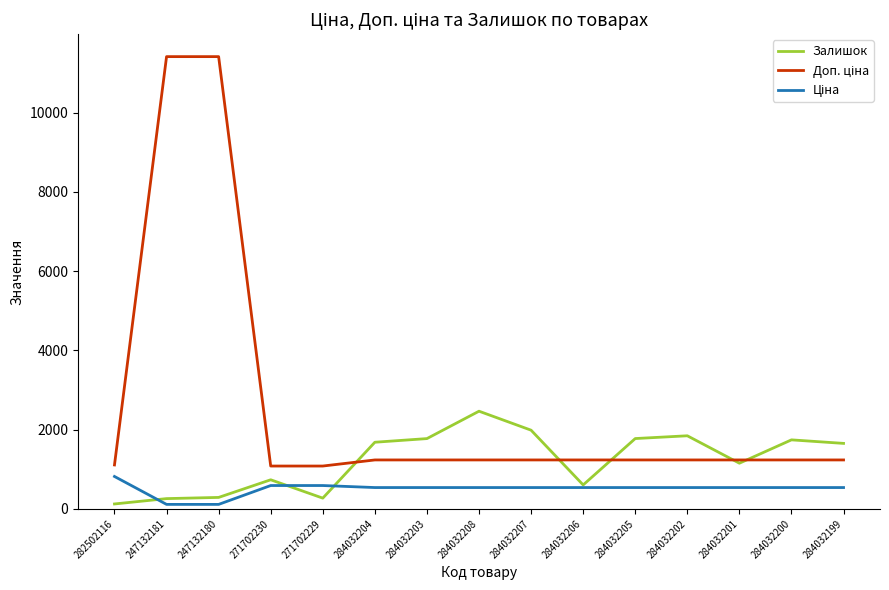

At which label does Залишок first exceed 1653?

284032204